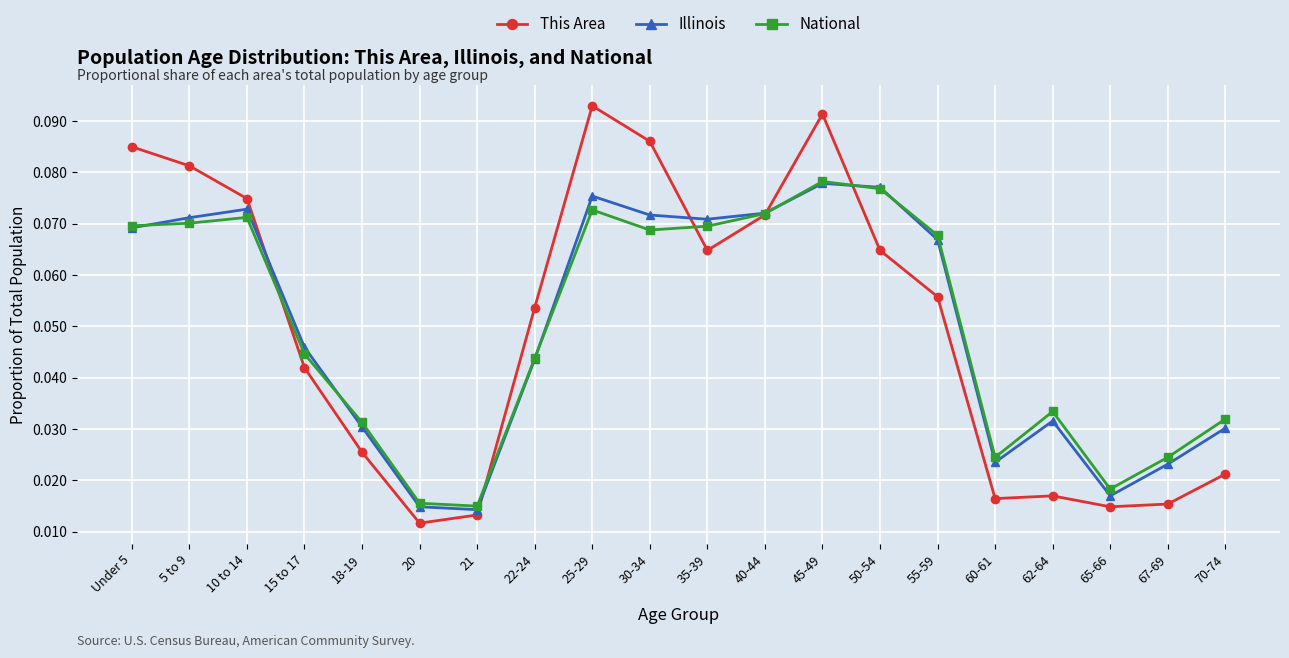

Rank the series at 25-29 from highest to lowest value.

This Area, Illinois, National